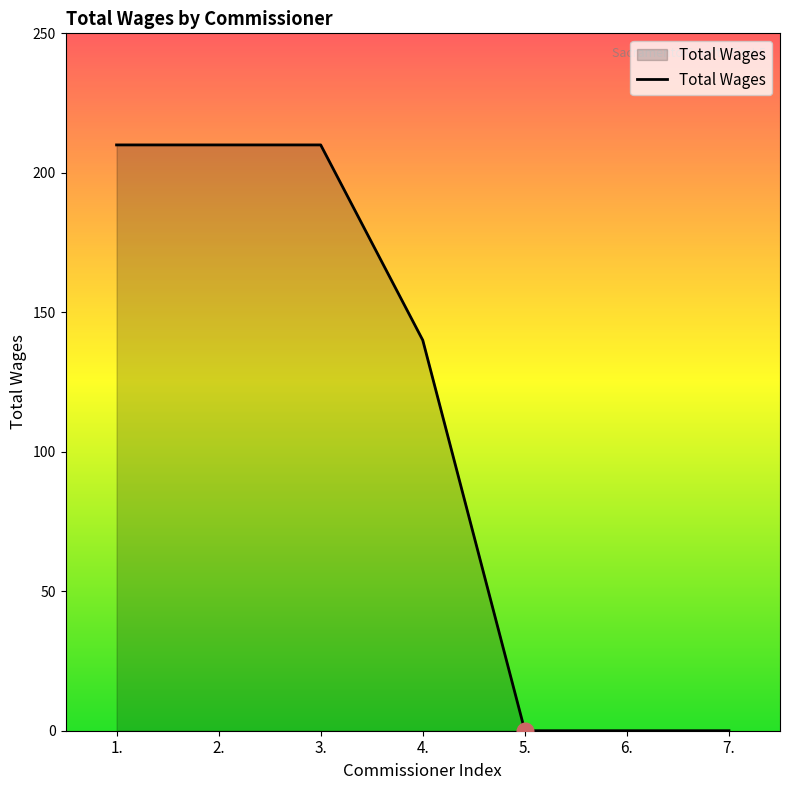

True or false: the data shows 97 at 6..

False